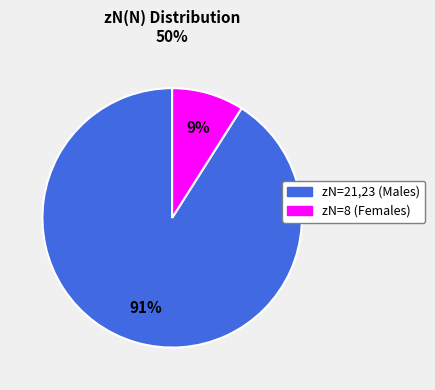

How many slices are in this pie chart?

2